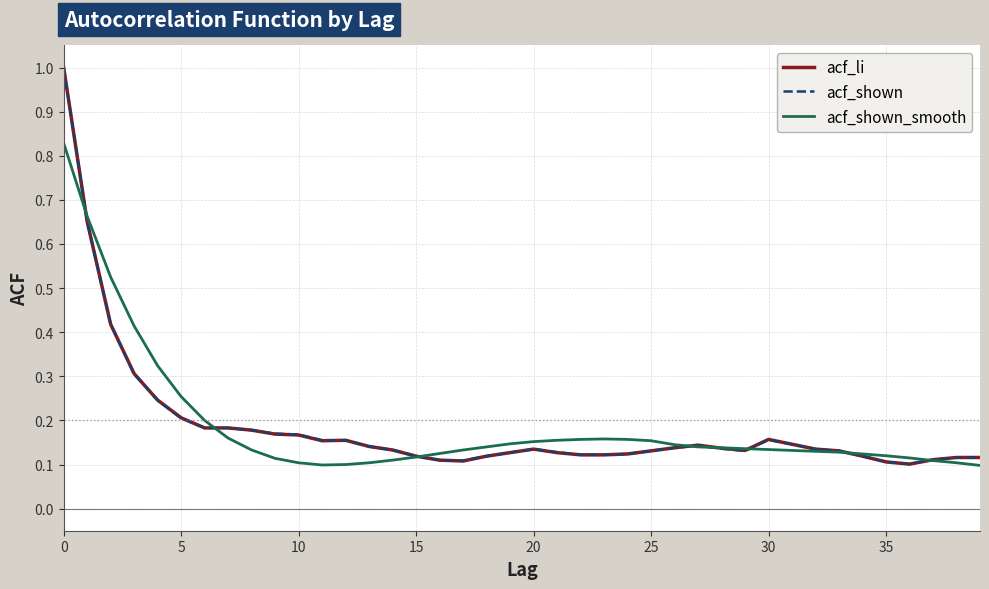

What is the maximum value shown in the chart?

1.0